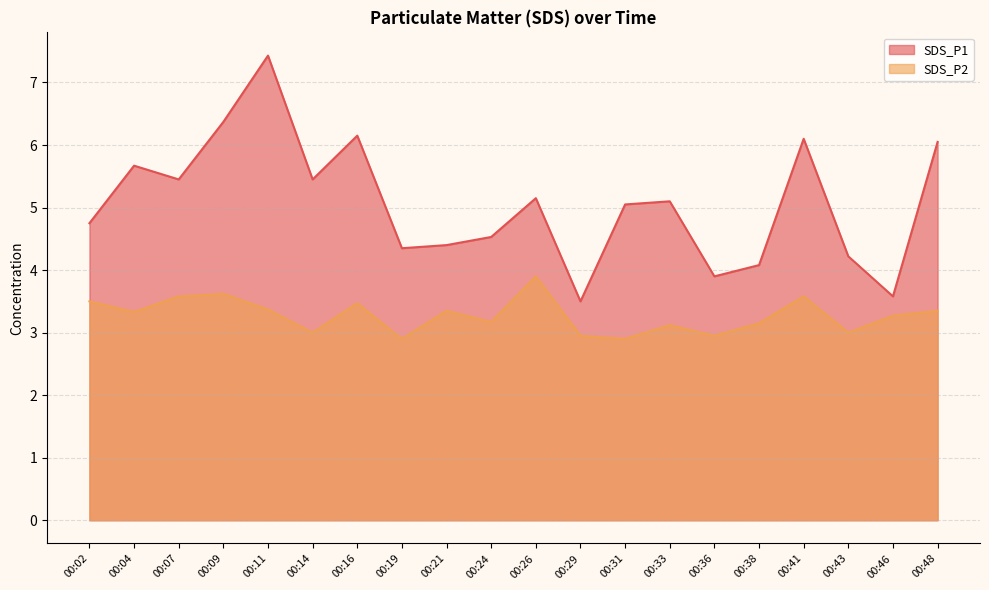

What value does the SDS_P1 series have at 00:19?

4.3